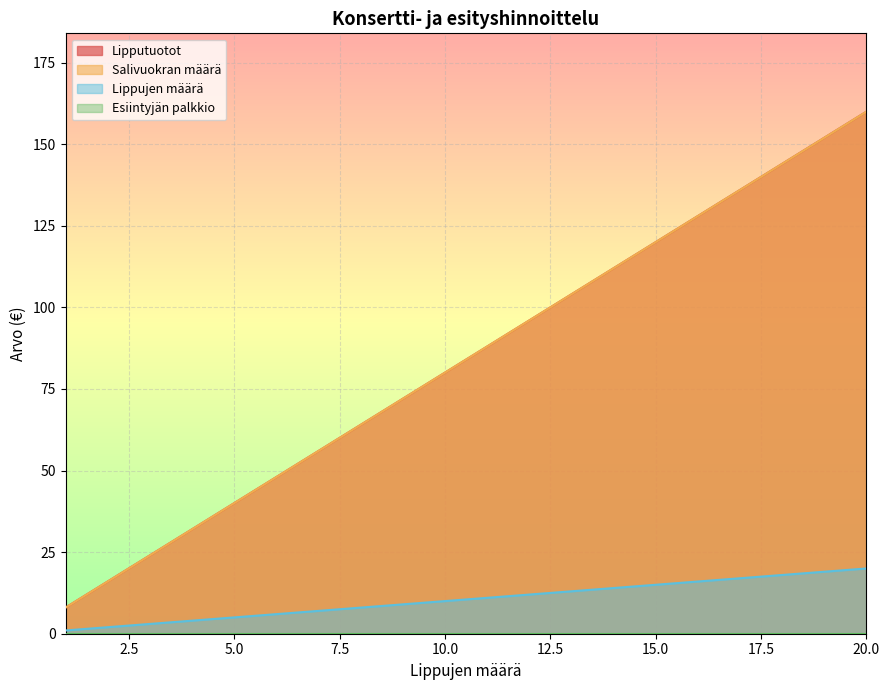

True or false: Salivuokran määrä has a value of 104 at 20.

False